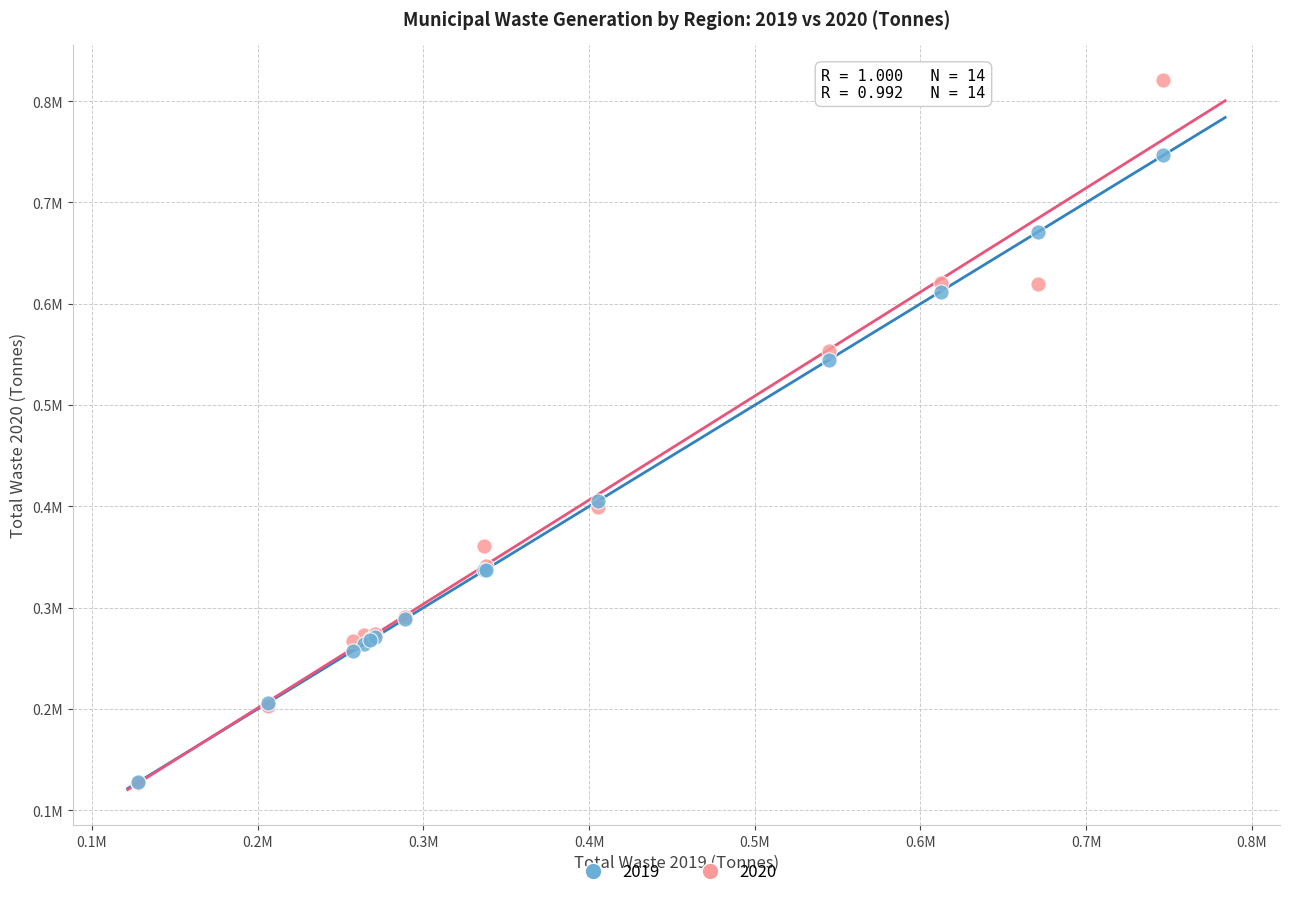

What are all the series names shown in the legend?

2019, 2020